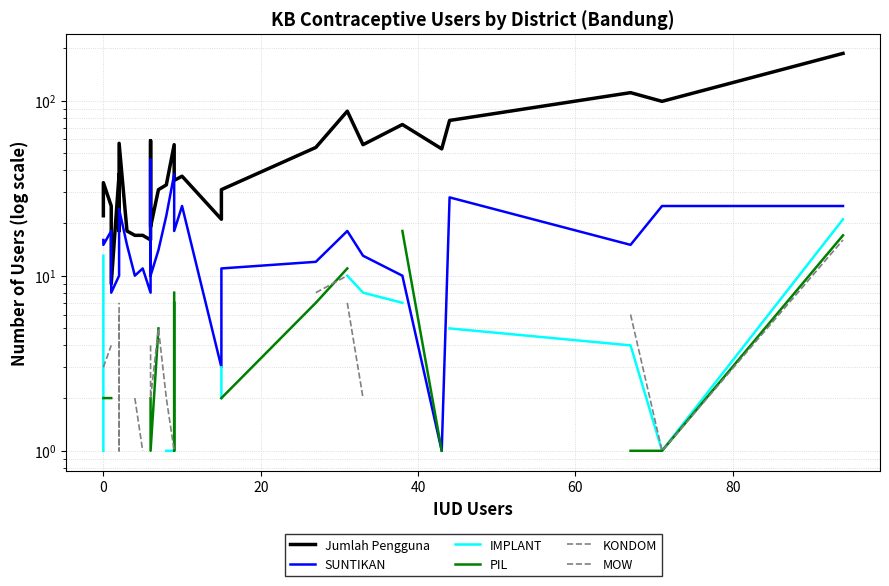

True or false: MOW has more than 1 points higher than both neighbors.

False